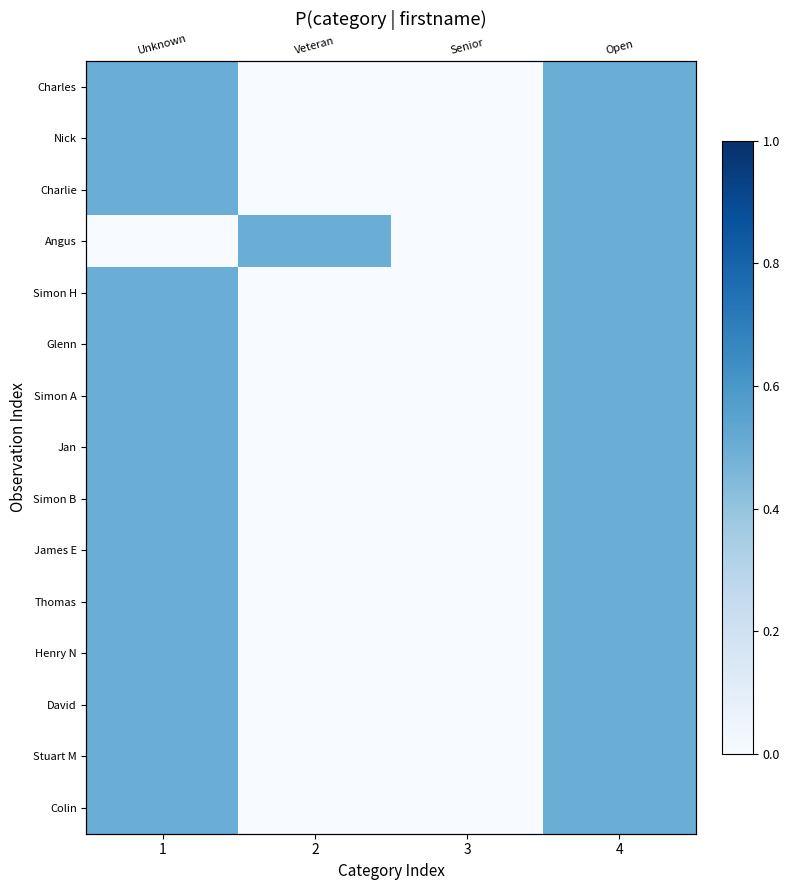

At which category is the sum across all series the highest?

4